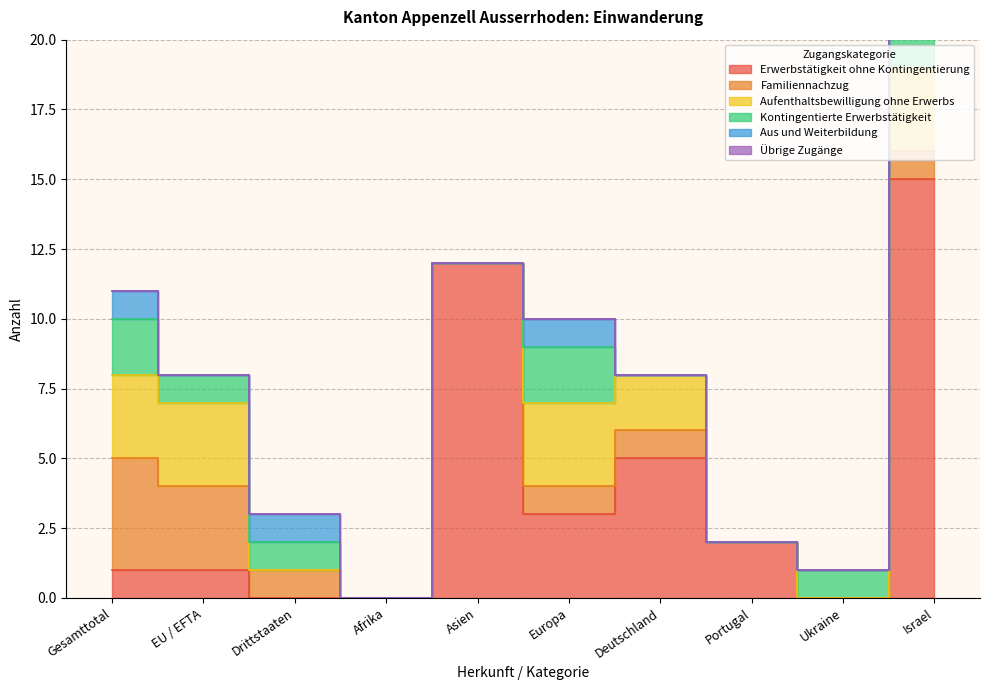

How many lines are shown in the chart?

6